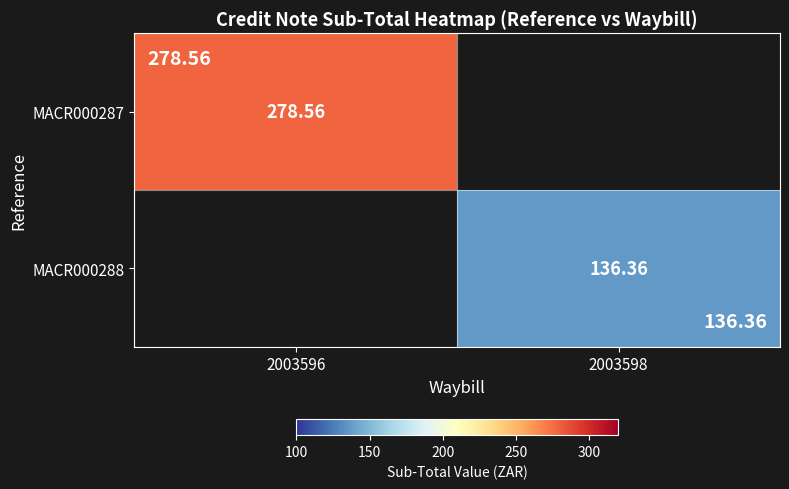

Which series has the widest spread of values?

MACR000287